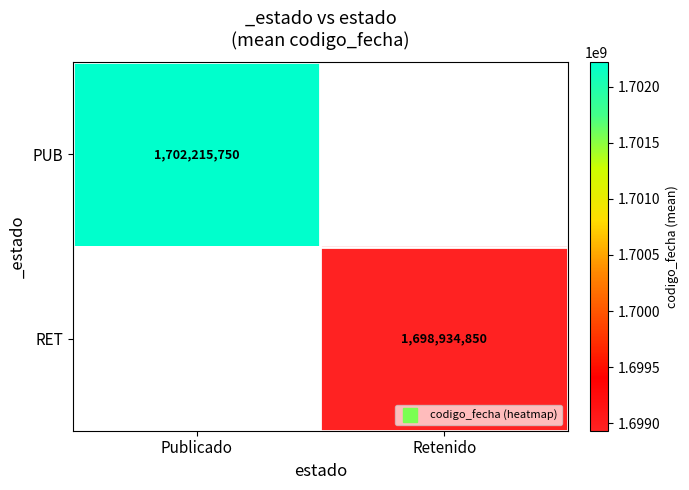

The value of PUB at Publicado is 1702215750.7. True or false?

True